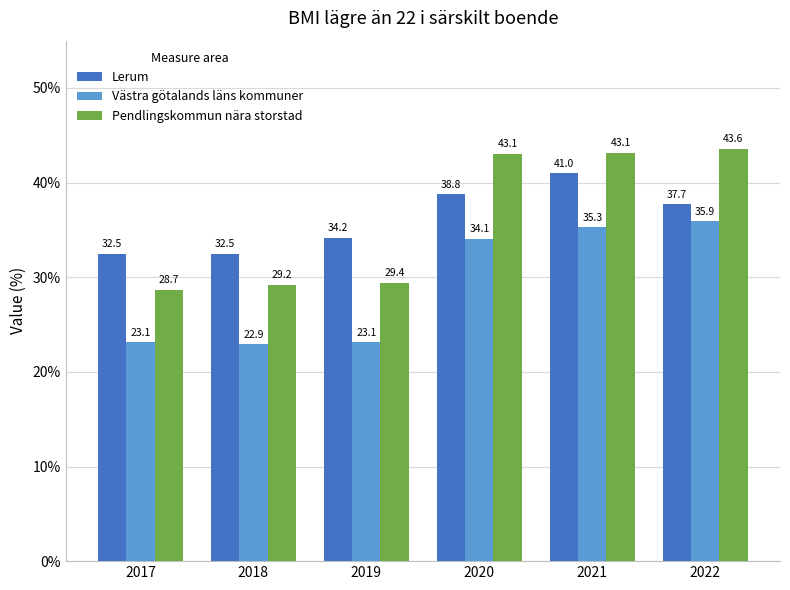

Which label corresponds to the smallest value in the chart?

2018